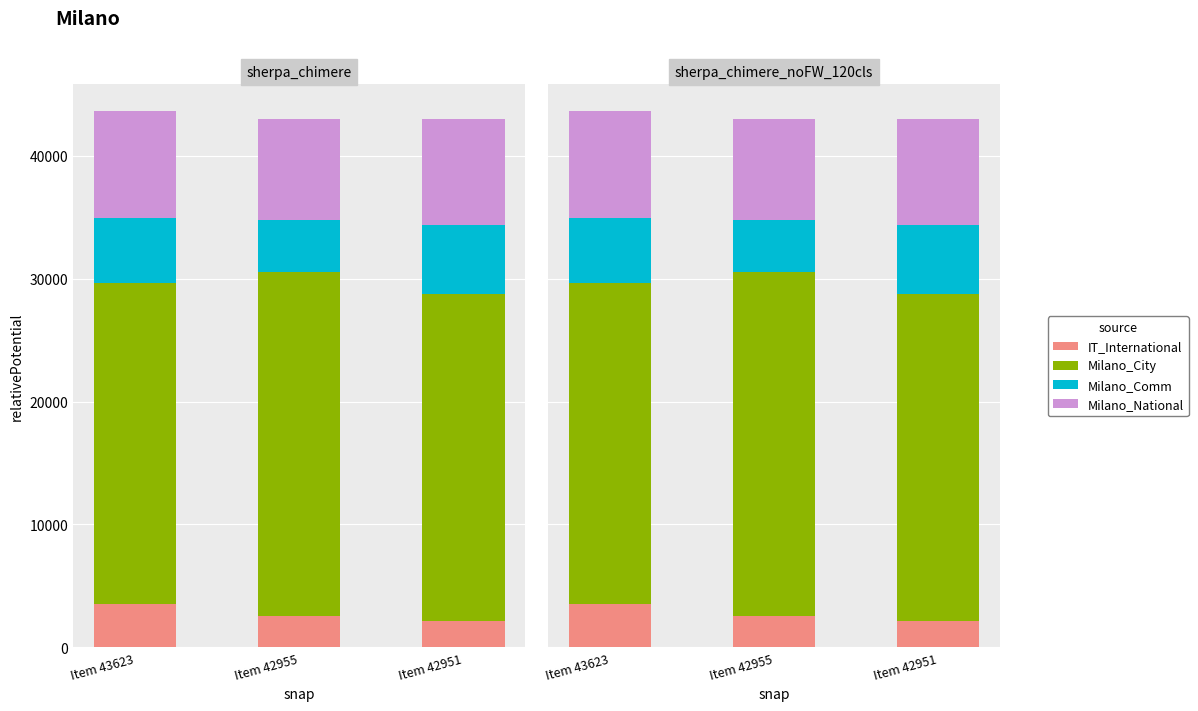

Does the chart contain stacked bars?

No